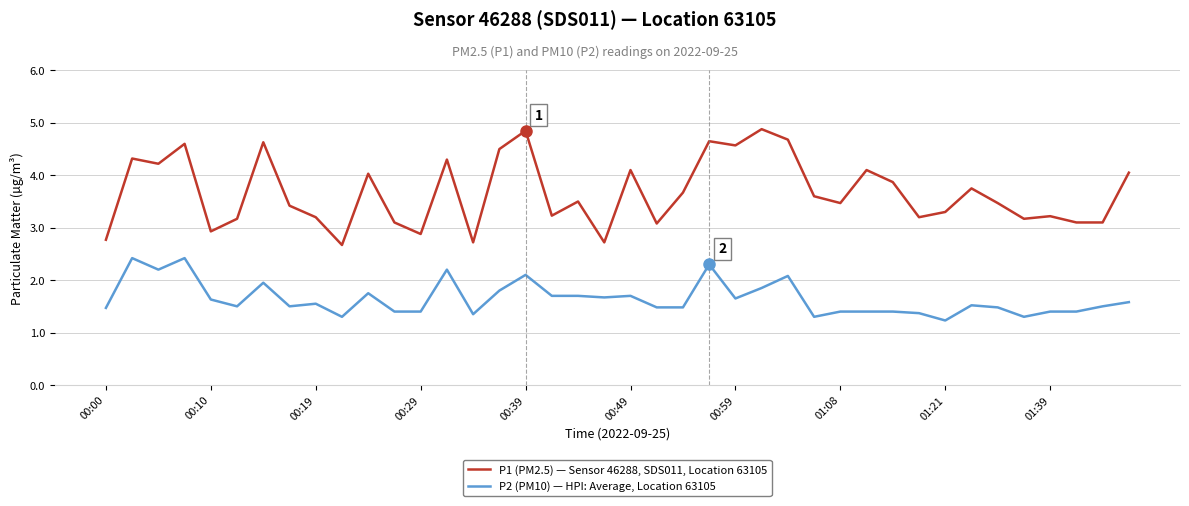

Which series has the widest spread of values?

P1 (PM2.5) — Sensor 46288, SDS011, Location 63105